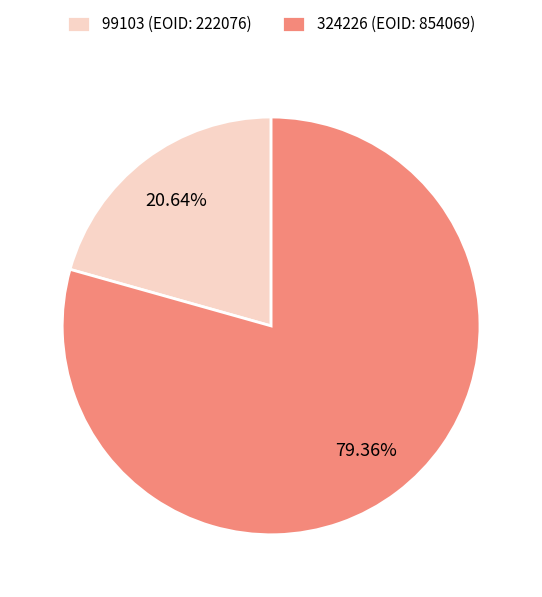

Approximately how many times larger is the value at 324226 compared to 99103?

3.8